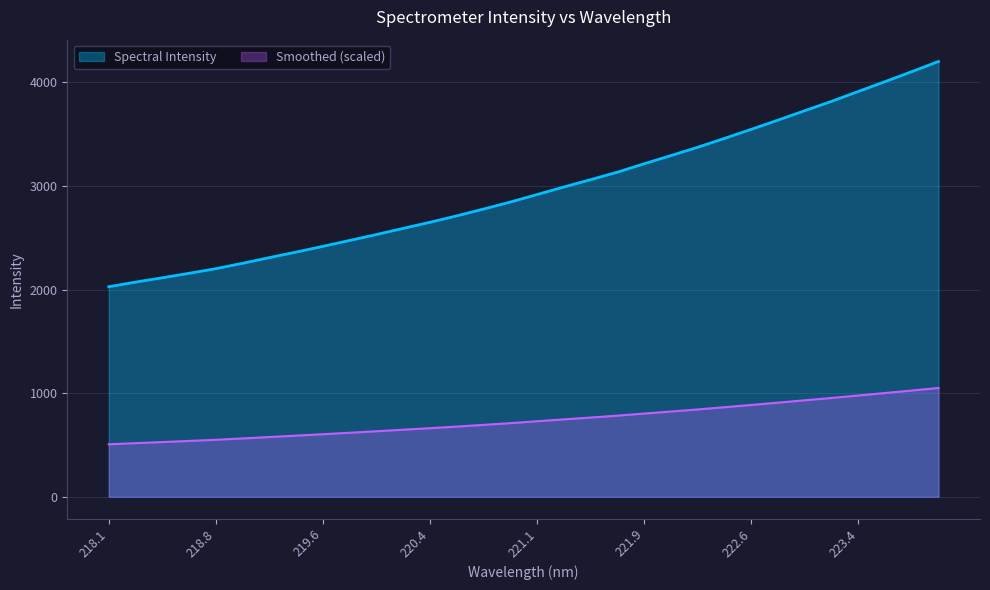

What is the change in value from 219.7801 to 221.3083?

+516.0